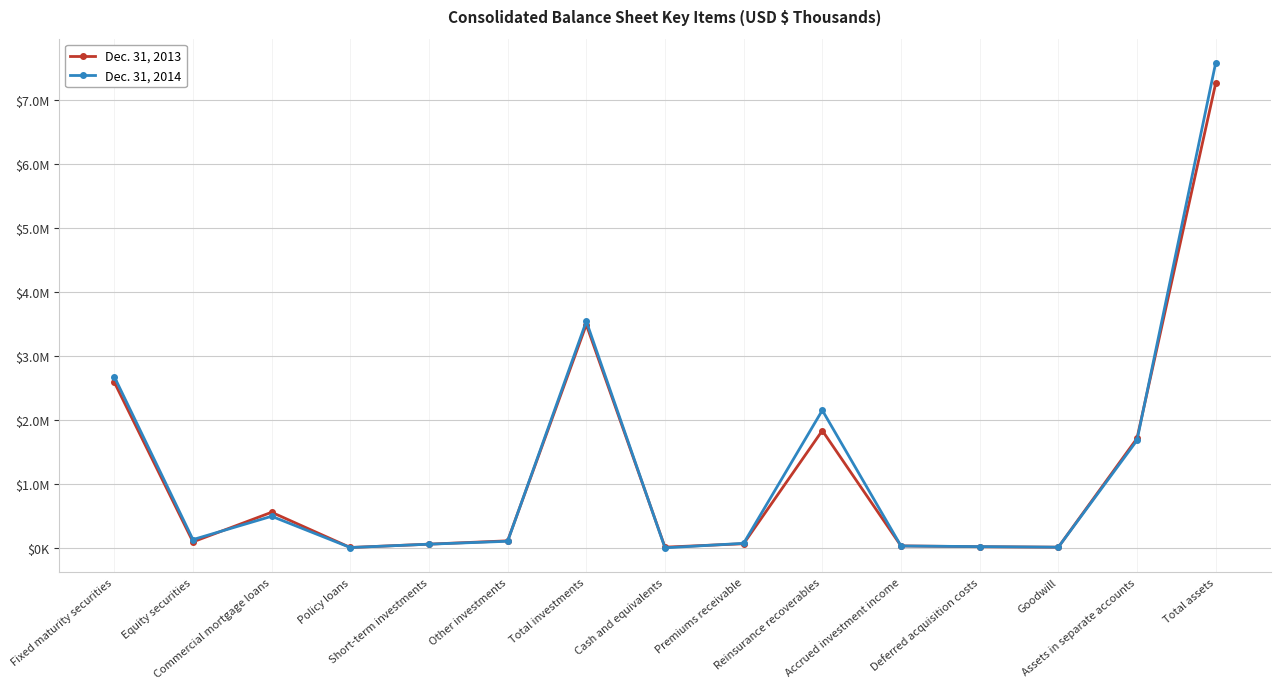

Which series ends up on top after the final intersection of Dec. 31, 2014 and Dec. 31, 2013?

Dec. 31, 2014